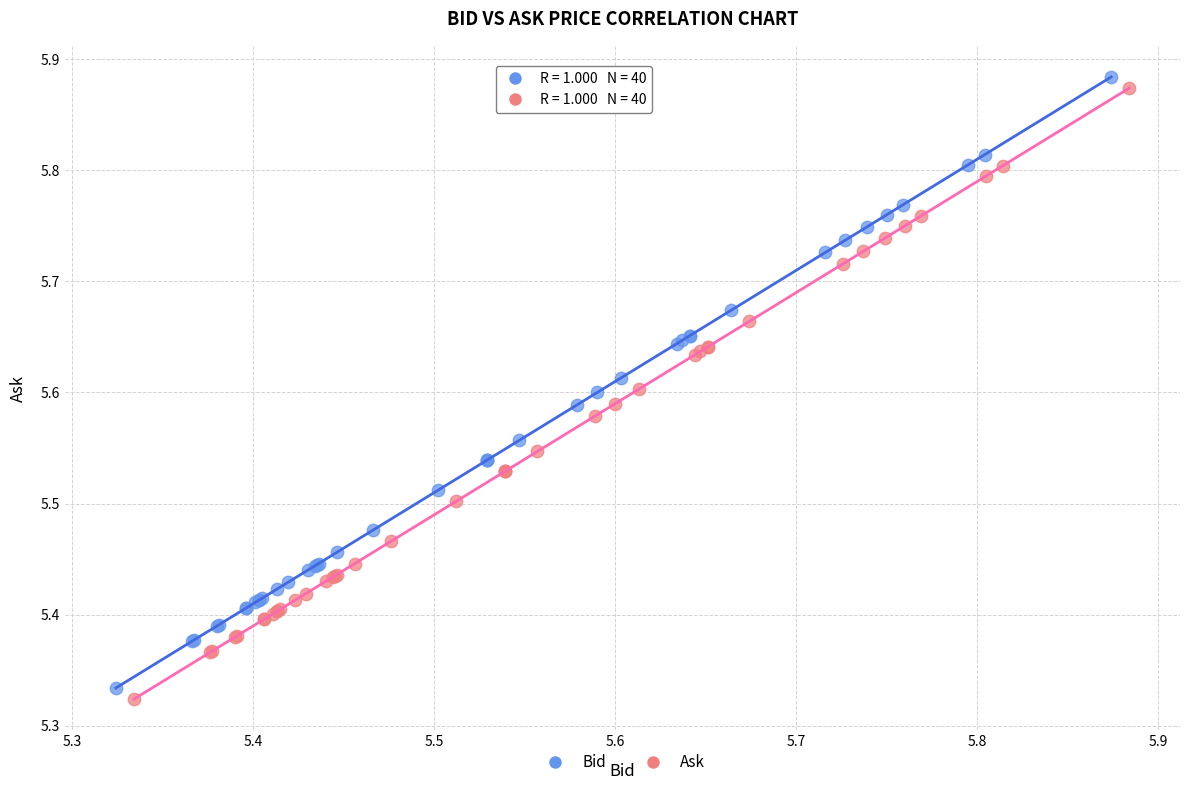

What are all the series names shown in the legend?

Bid, Ask